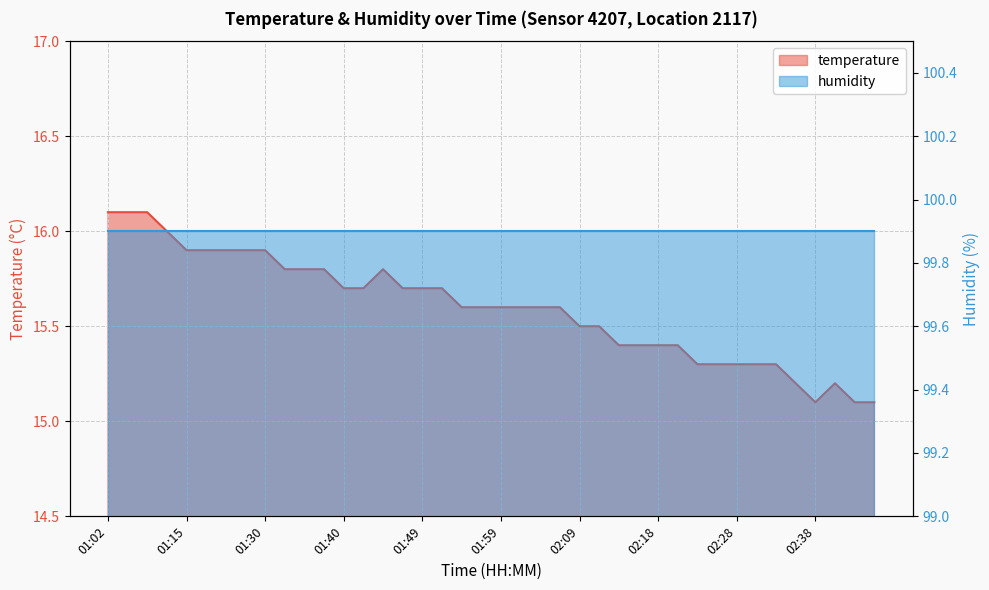

At which category does the data reach its first local valley?

02:38